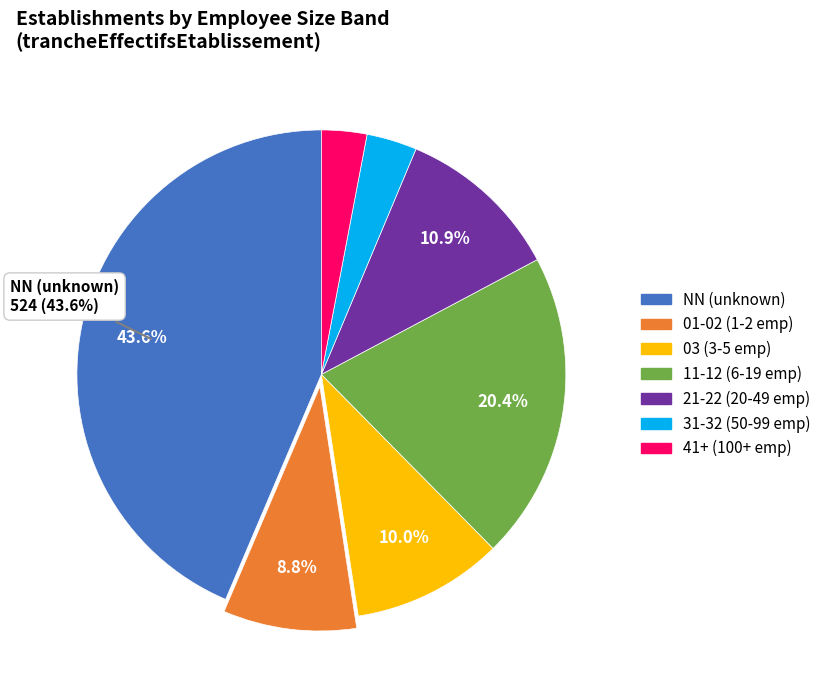

Is there any slice that represents more than half of the pie?

No